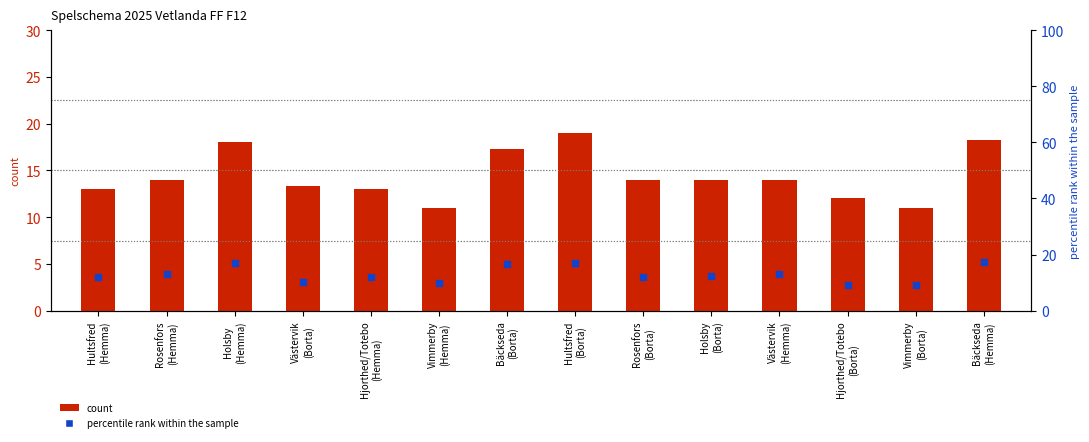

What are all the series names shown in the legend?

count, percentile rank within the sample